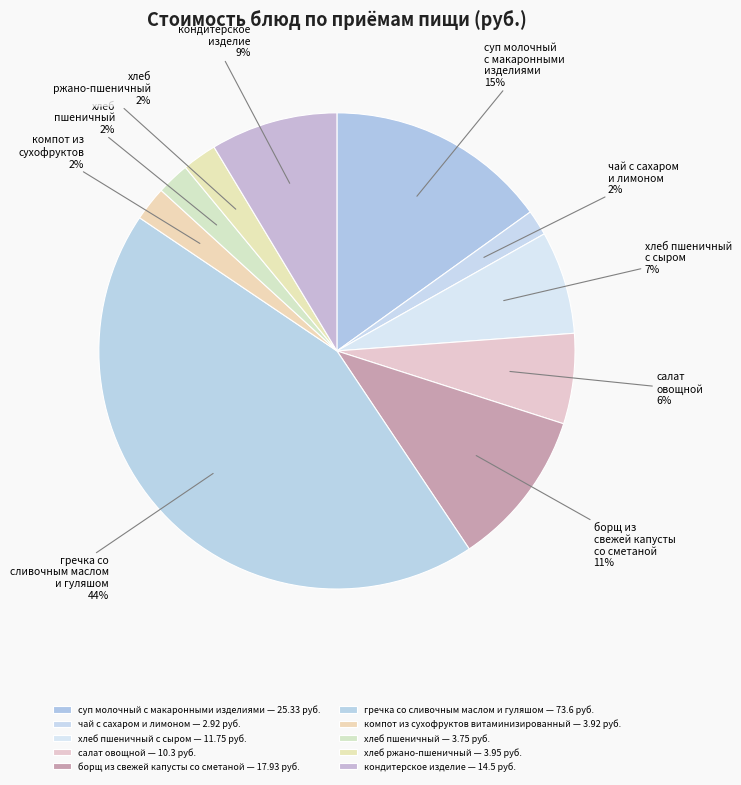

Rank the categories by value from lowest to highest.

чай с сахаром и лимоном, хлеб пшеничный, компот из сухофруктов витаминизированный, хлеб ржано-пшеничный, салат овощной, хлеб пшеничный с сыром, кондитерское изделие, борщ из свежей капусты со сметаной, суп молочный с макаронными изделиями, гречка со сливочным маслом и гуляшом